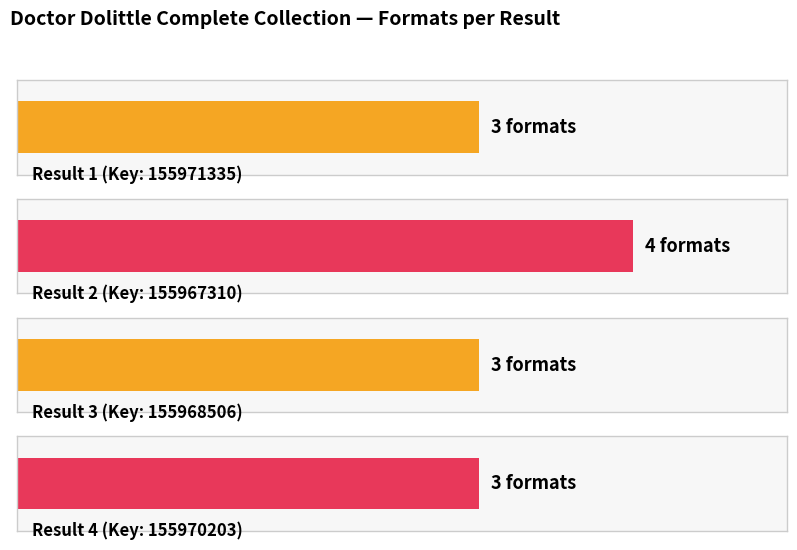

The value at Result 1 (Key: 155971335) is 3. True or false?

True